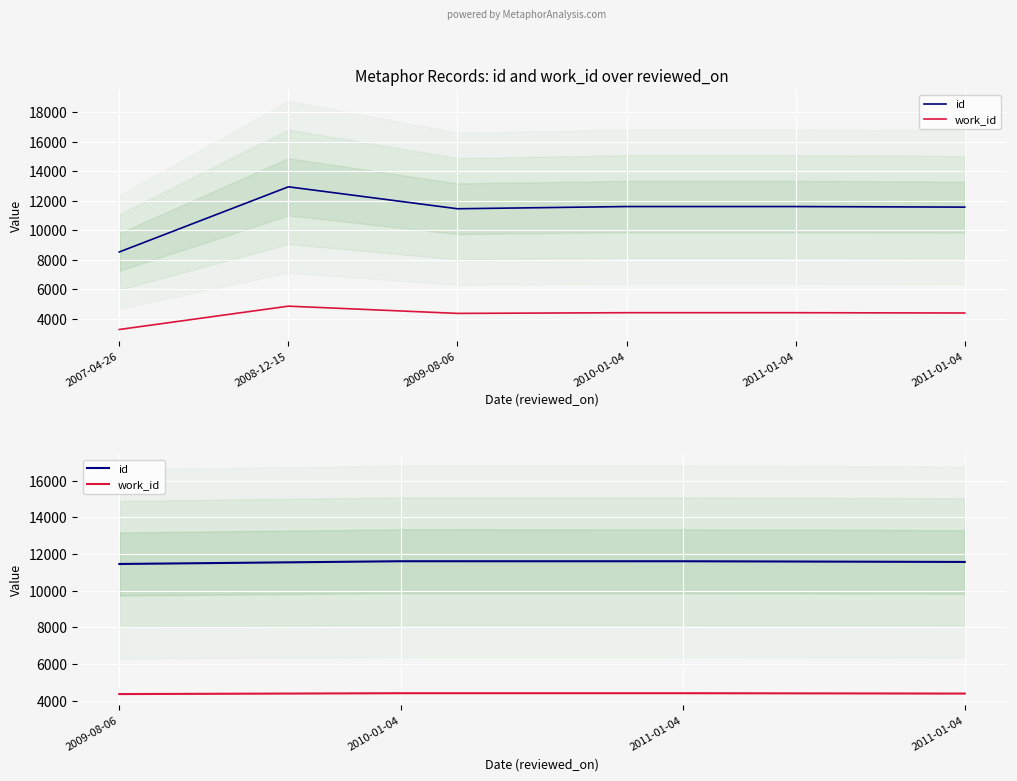

True or false: work_id and id cross at least once.

False